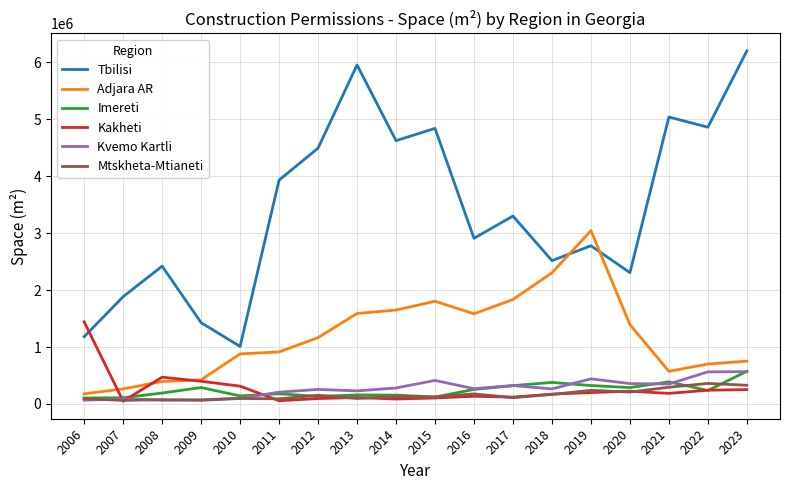

What is the difference between the second highest and second lowest values in the Imereti series?

280345